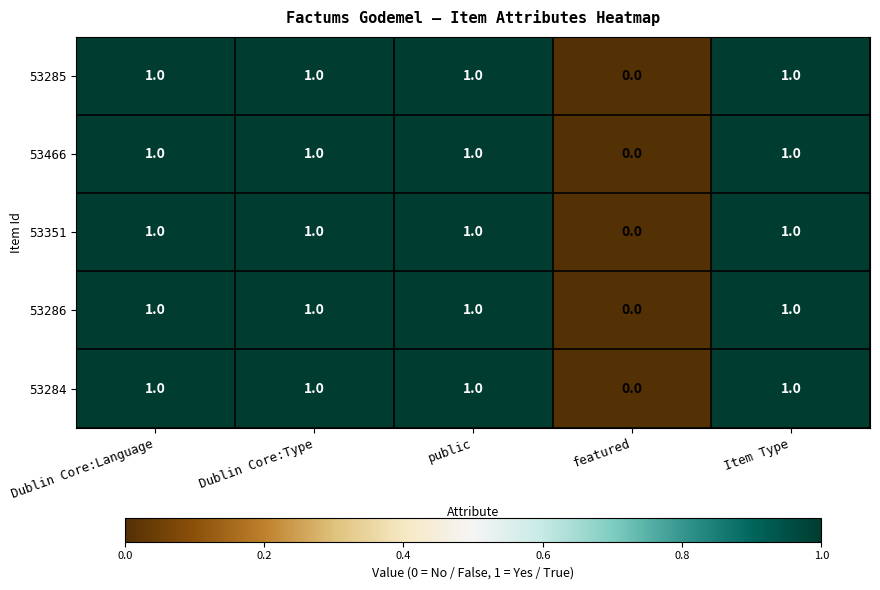

Is it true that 53285 equals 1 at Dublin Core:Language?

True